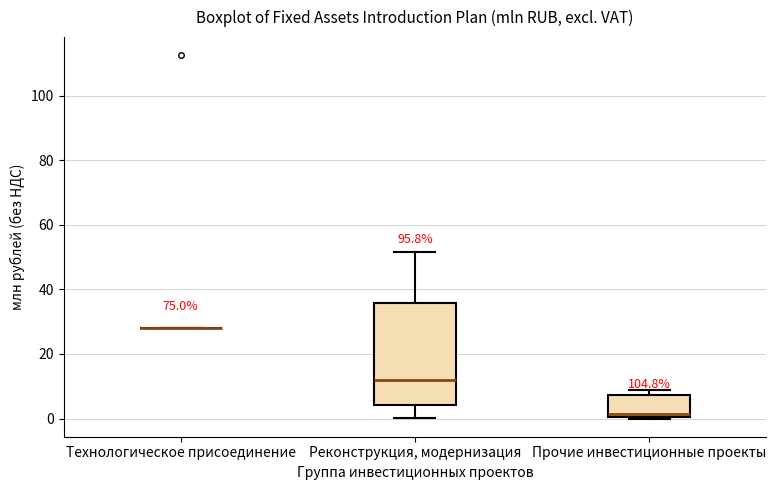

Which box is the tallest, from its lower edge to its upper edge?

Реконструкция, модернизация